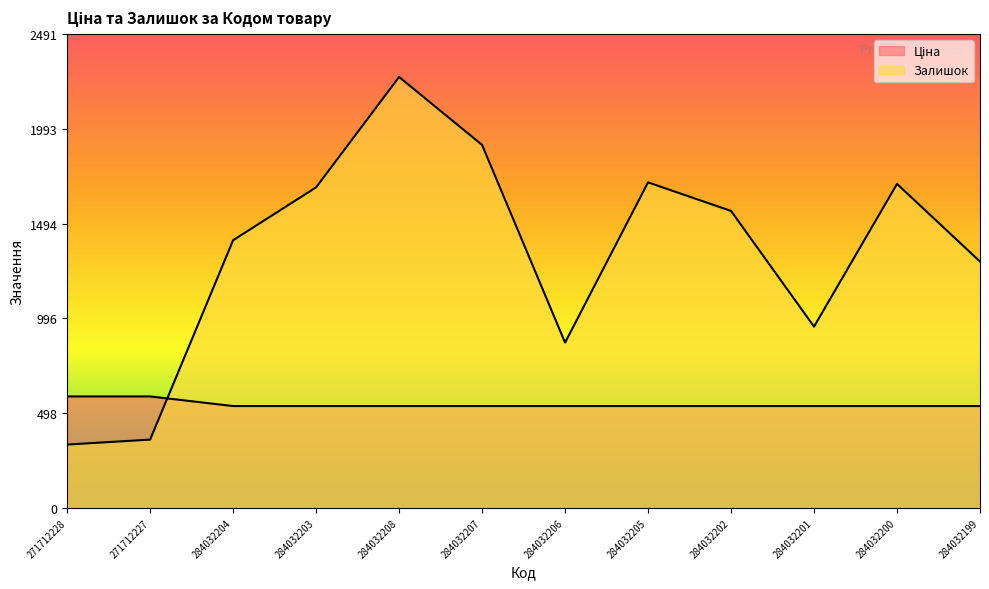

At which category is the sum across all series the highest?

284032208